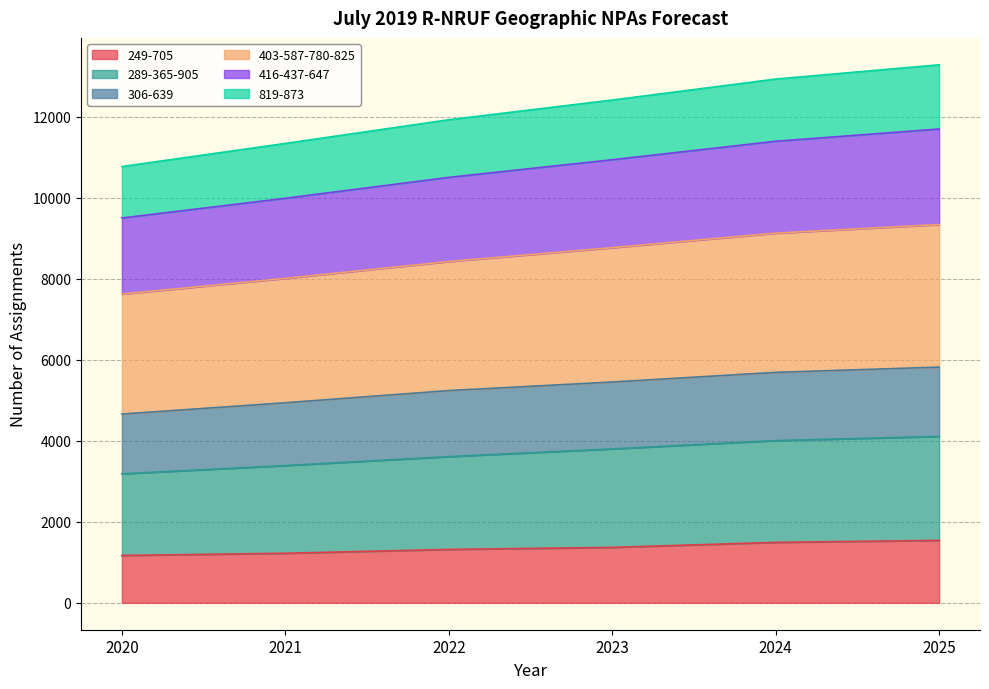

Count the number of categories in the chart.

6